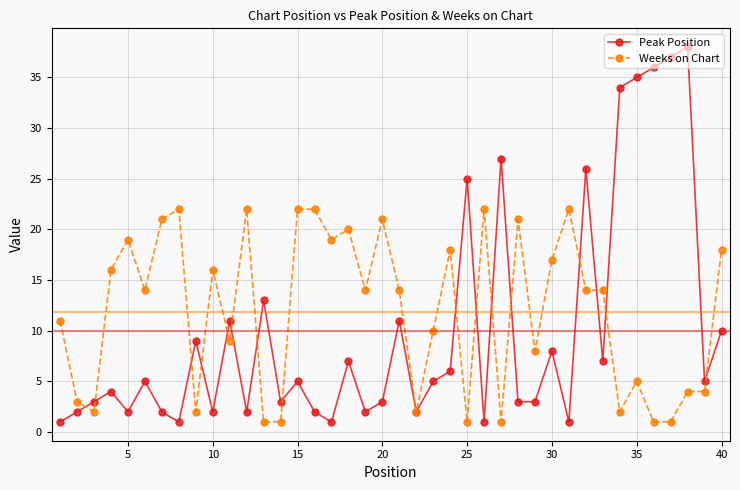

What is the value of the Peak Position point at the 24th from the left?

6